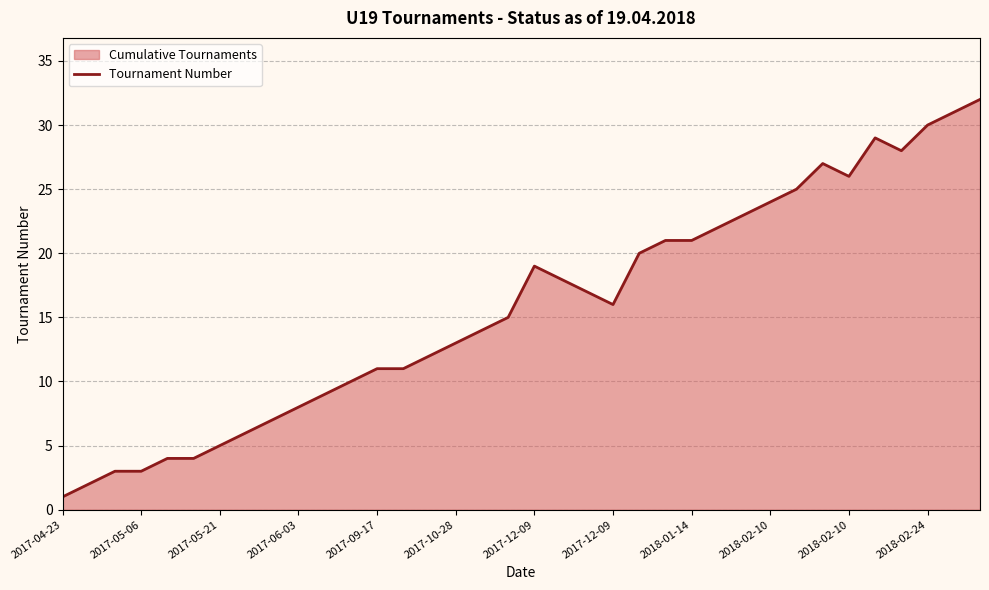

Does the chart have visible grid lines?

Yes